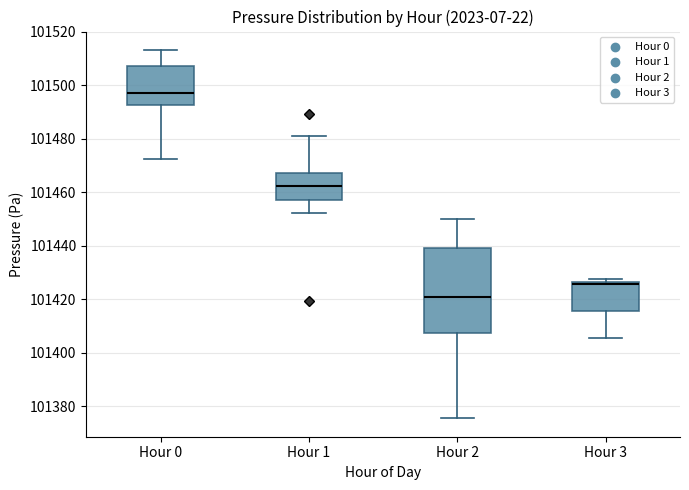

Reading left to right, read every box against the y-axis: the position of its median line, the range the box covers, and the ends of its whiskers. The values are not printed on the chart, so give them approximately, as read against the axis.

Hour 0: median 101498, box 101492 to 101508, whiskers 101472 to 101514
Hour 1: median 101462, box 101458 to 101468, whiskers 101452 to 101482
Hour 2: median 101420, box 101408 to 101440, whiskers 101376 to 101450
Hour 3: median 101426 (just below the box's upper edge), box 101416 to 101426, whiskers 101406 to 101428